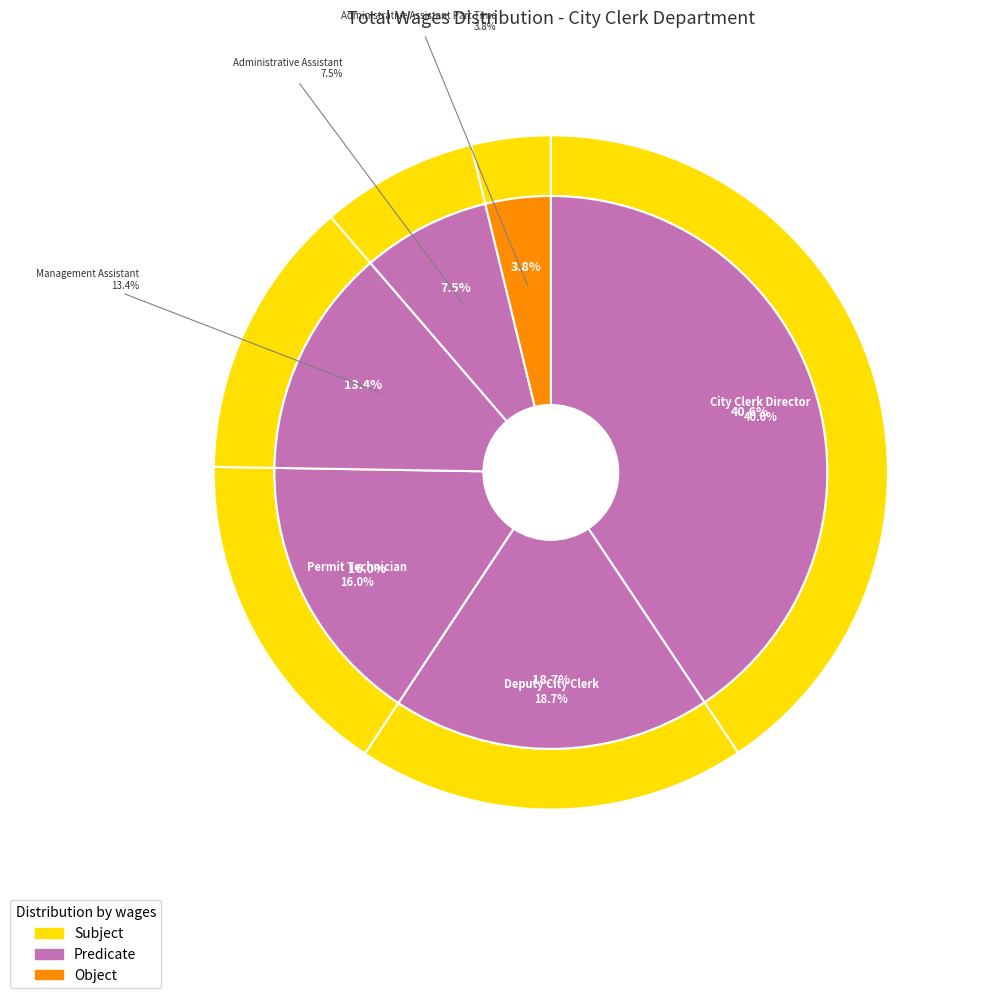

Count the number of slices in the pie.

6